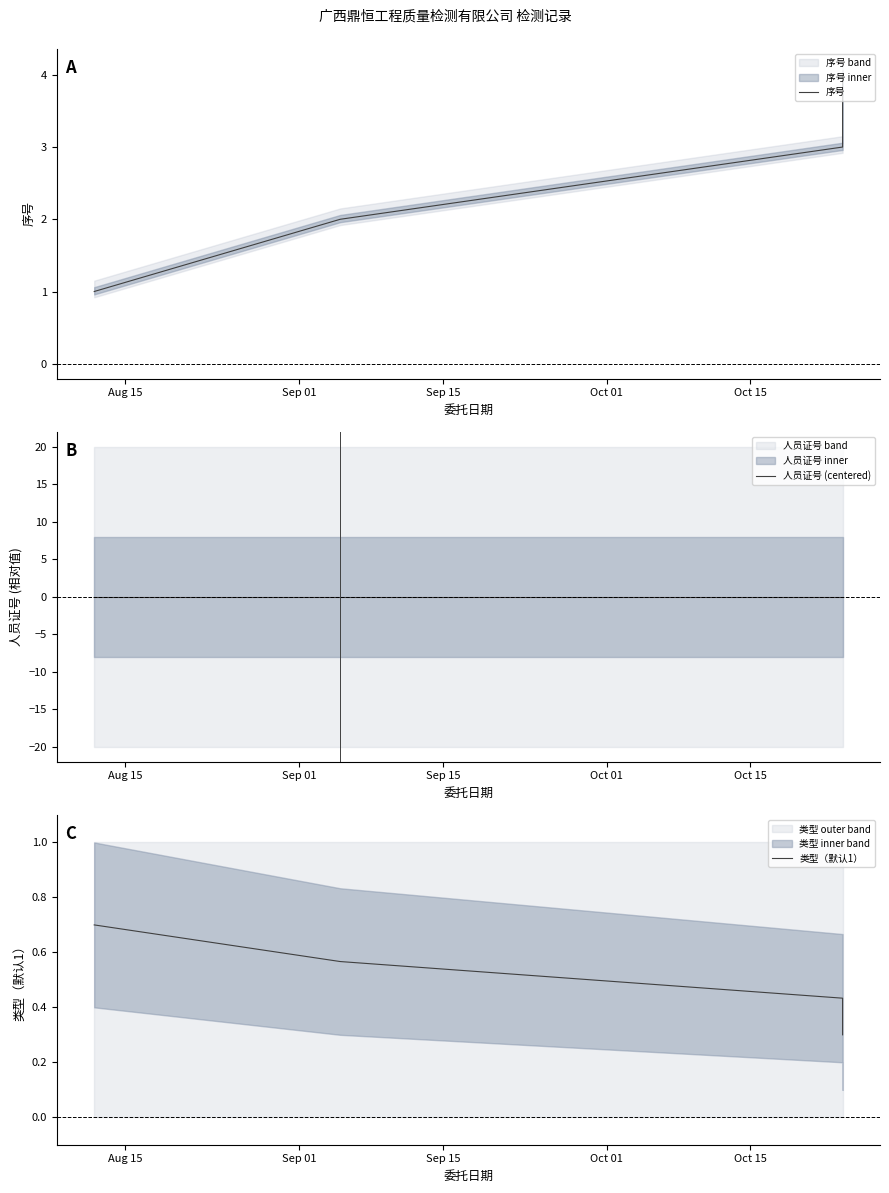

What is the difference between the highest and lowest values at Sep 01?

2.0